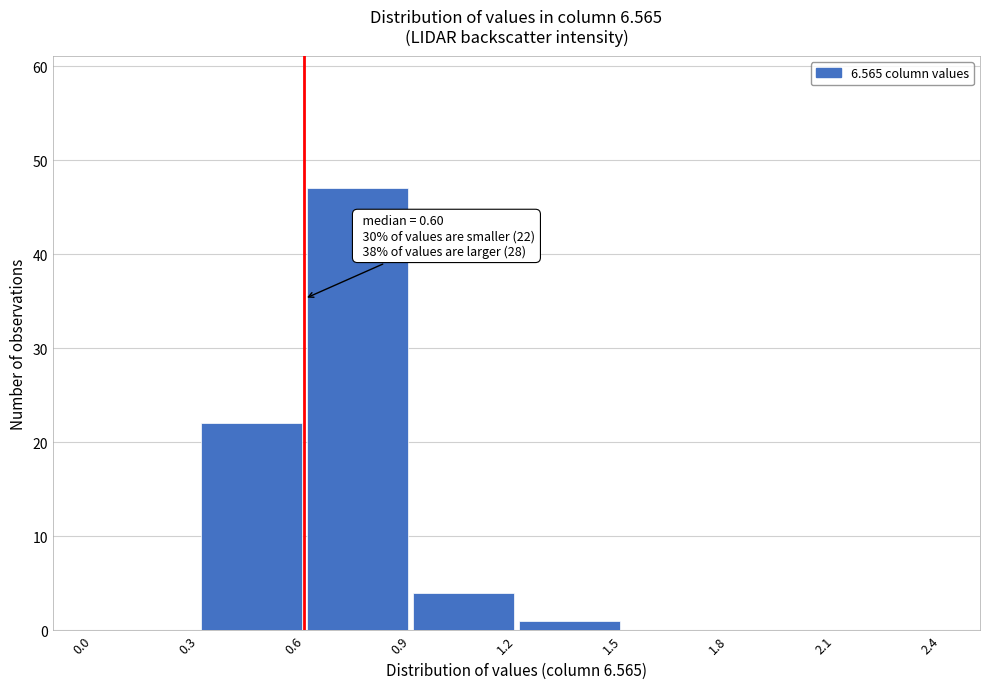

Over which range of the x-axis is the bar tallest?

0.6 to 0.9